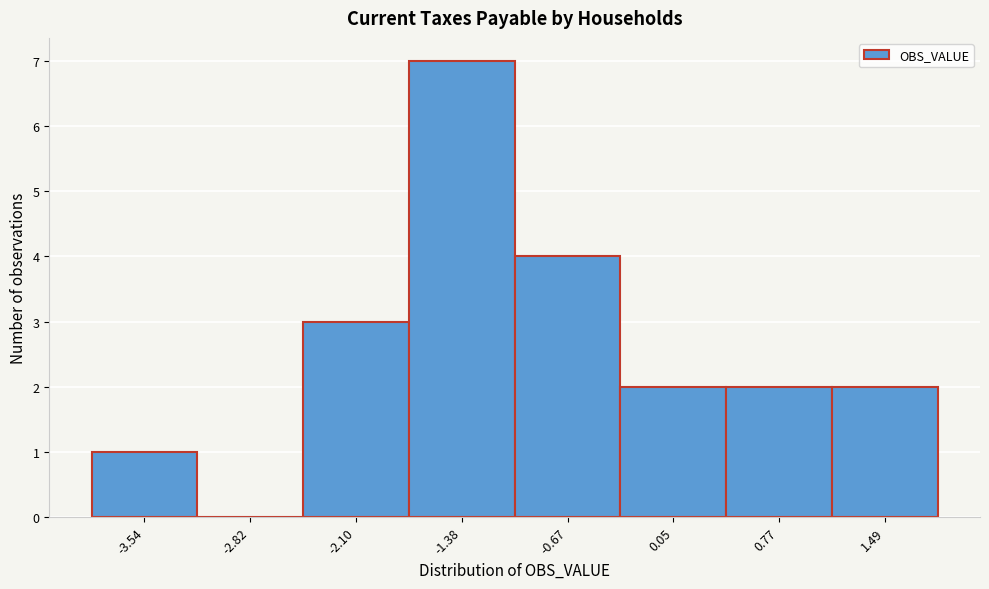

What is the height of the bar covering 1.1 to 1.8 on the x-axis? Neither the bar edges nor the heights are printed on the chart, so give them approximately, as read against the axes.

2